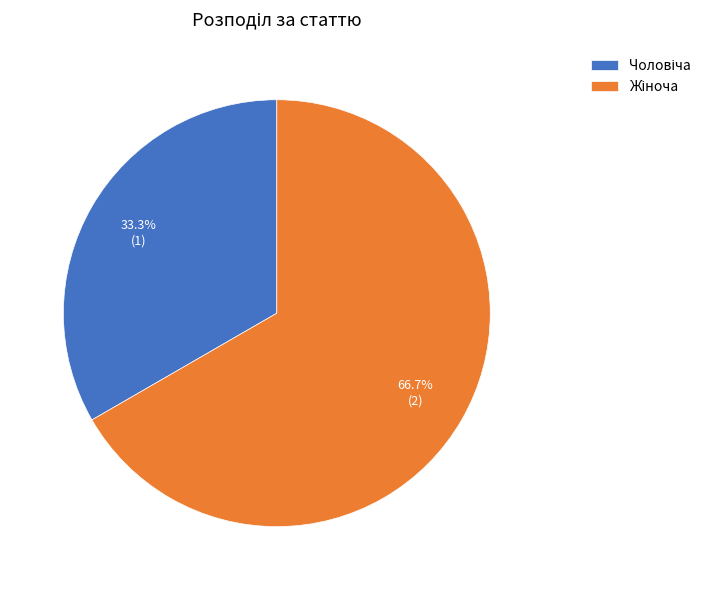

Does any single category account for the majority?

Yes